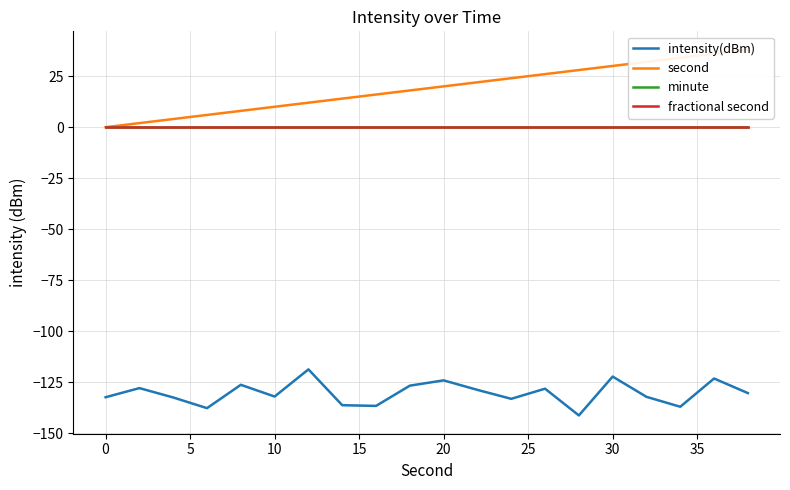

How many lines are shown in the chart?

4